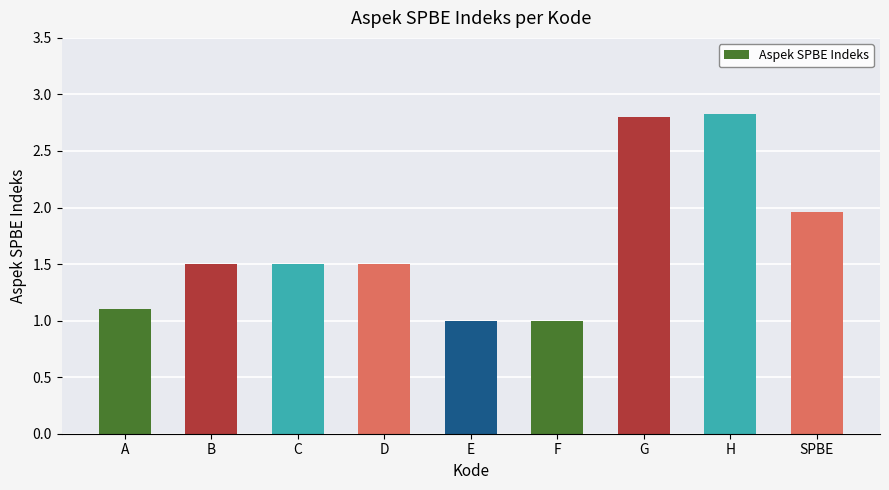

What is the value of the 7th bar from the left?

2.8